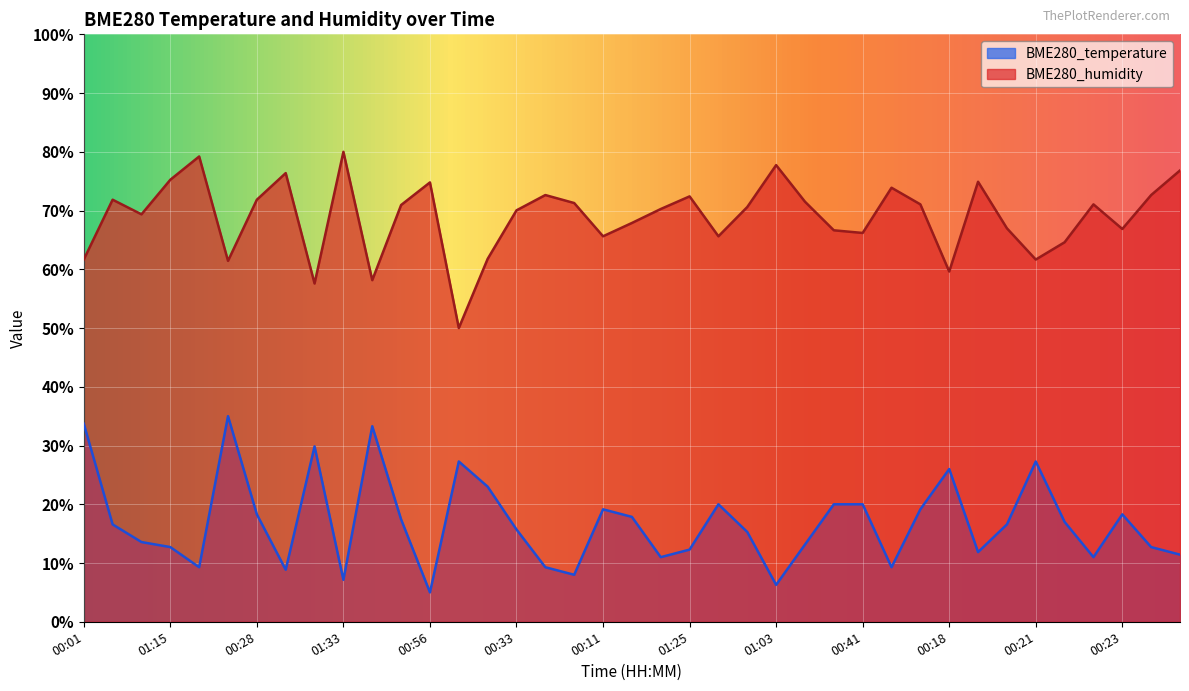

The BME280_temperature series shows 10.1 at 00:36. True or false?

False